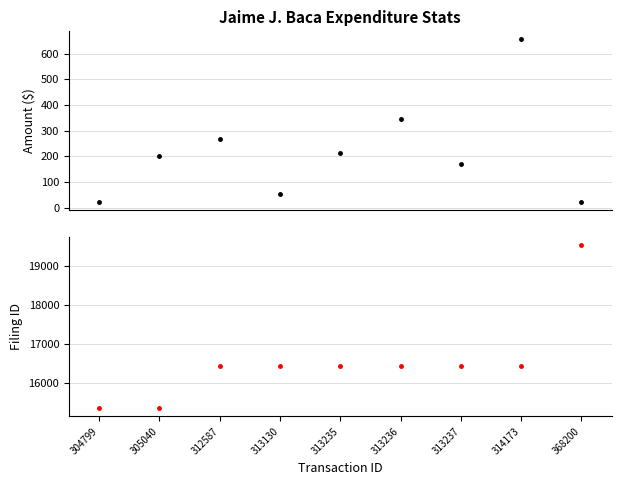

True or false: amount and filing_id cross at least once.

False